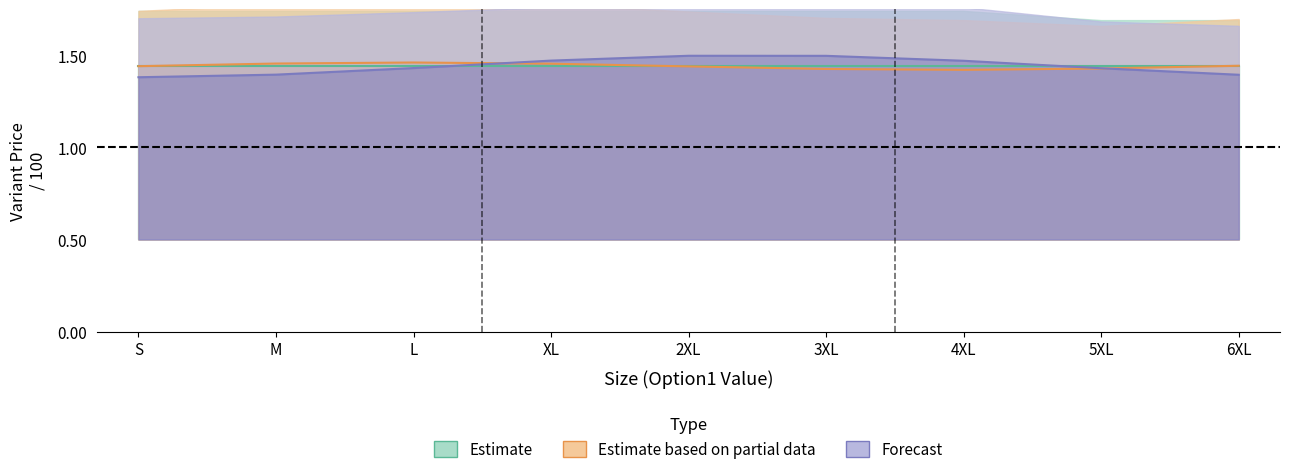

What is the label of the 8th point from the right?

M